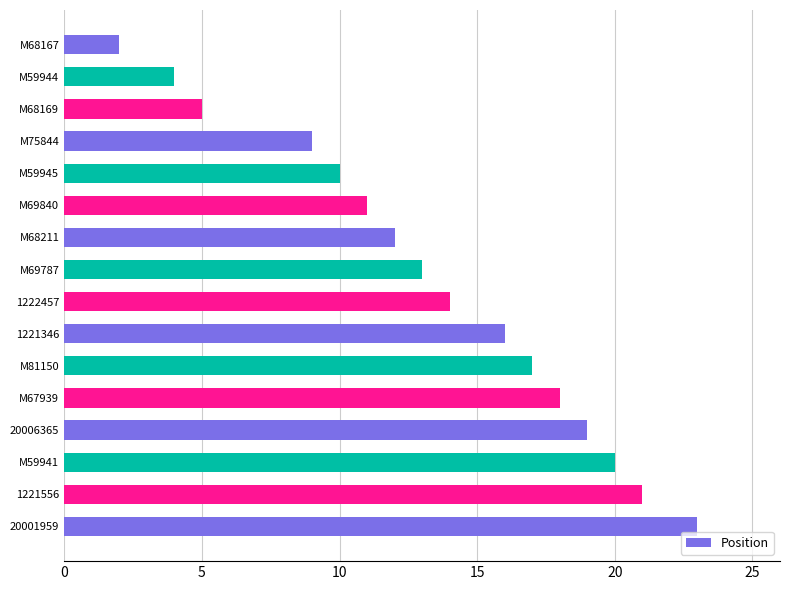

What is the label of the 15th bar from the bottom?

M59944